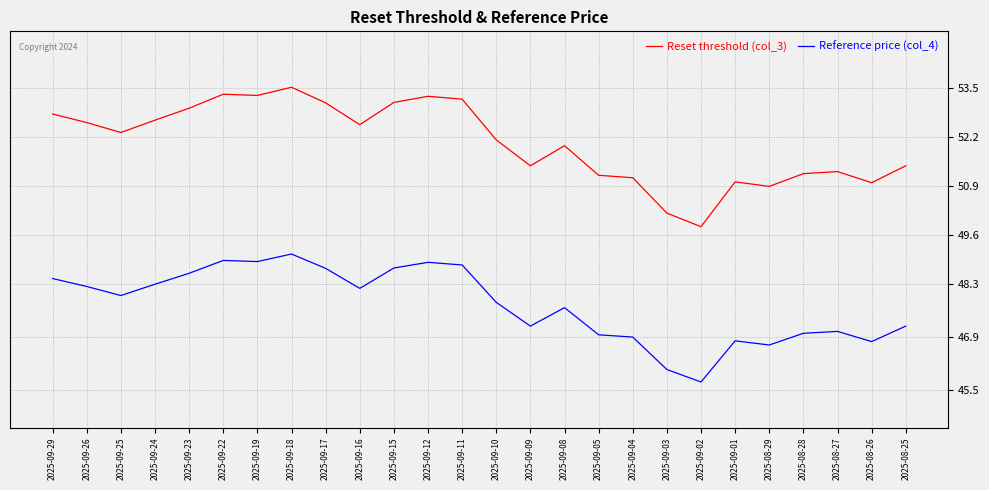

What is the sum of the Reset threshold (col_3) values at 2025-09-09 and 2025-09-24?

104.1